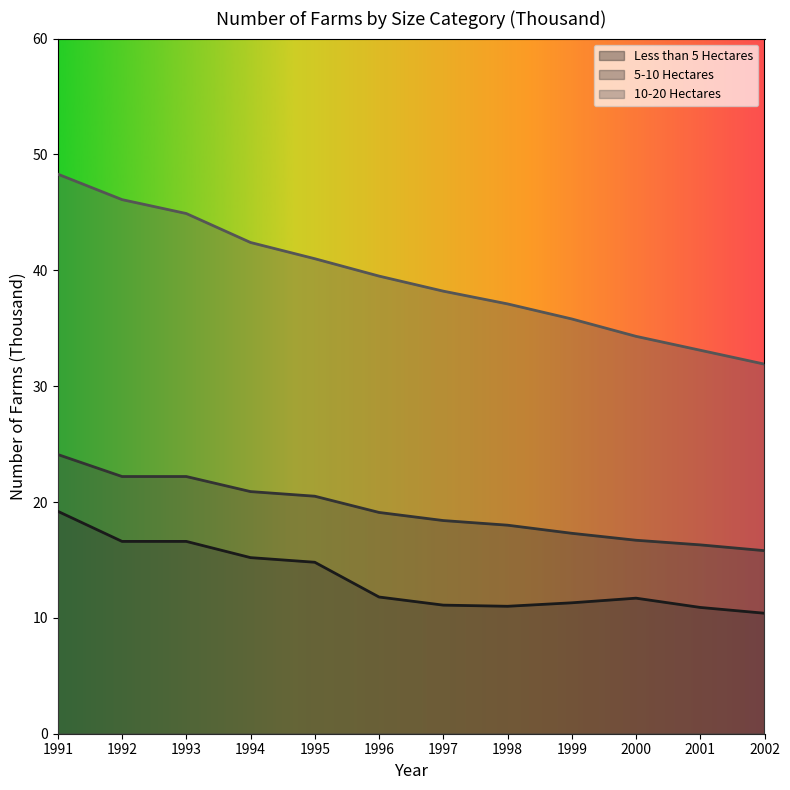

True or false: Less than 5 Hectares has a value of 8.0 at 1993.

False